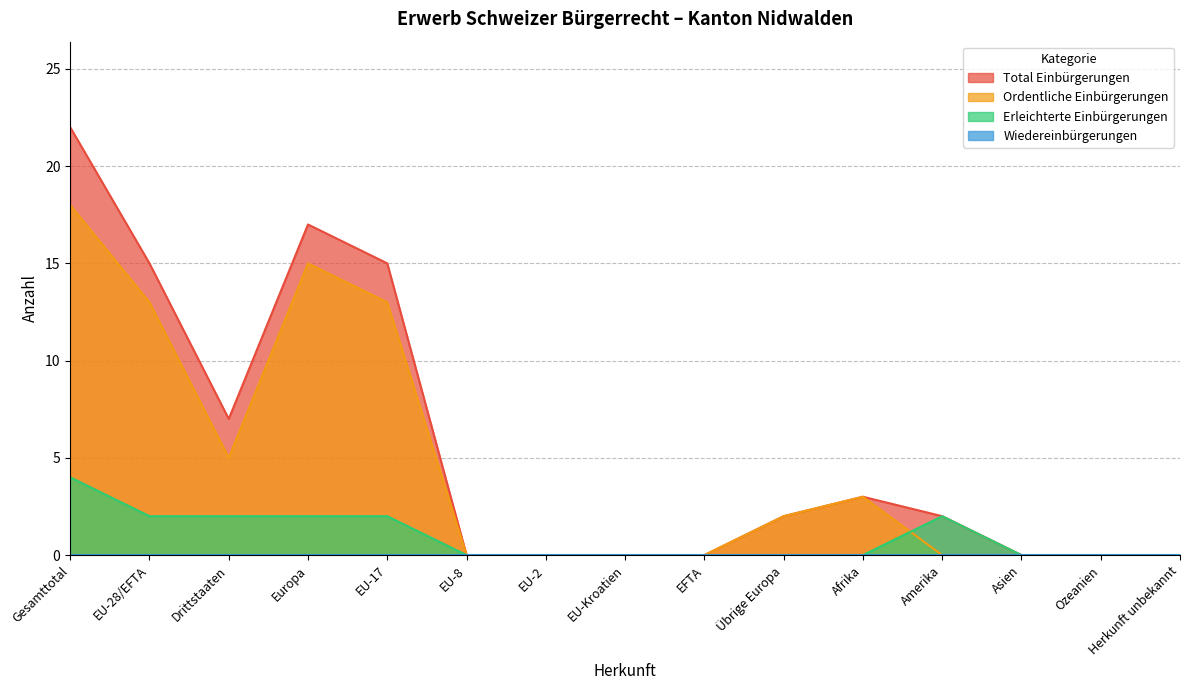

What is the label of the 8th point from the left?

EU-Kroatien